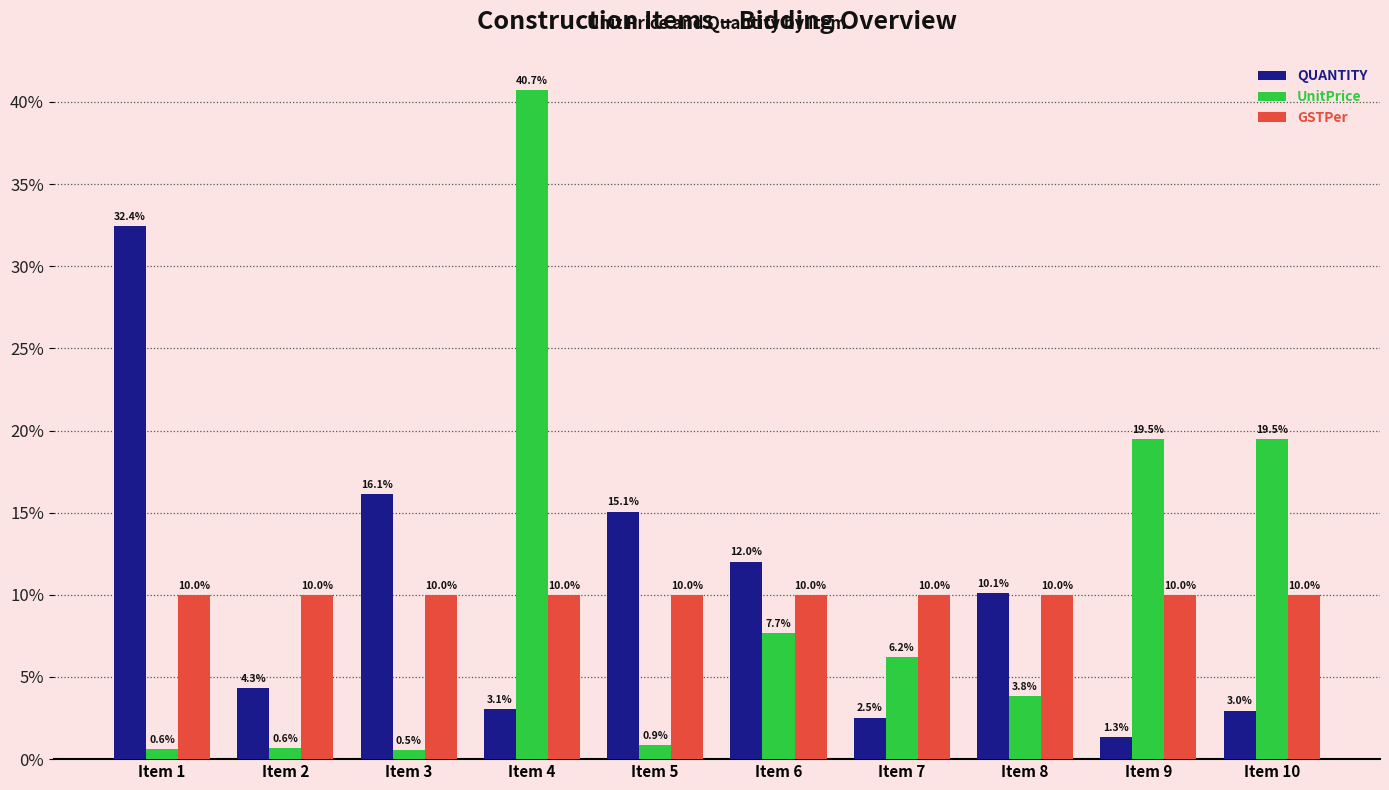

What is the sum of all QUANTITY values?

100.0